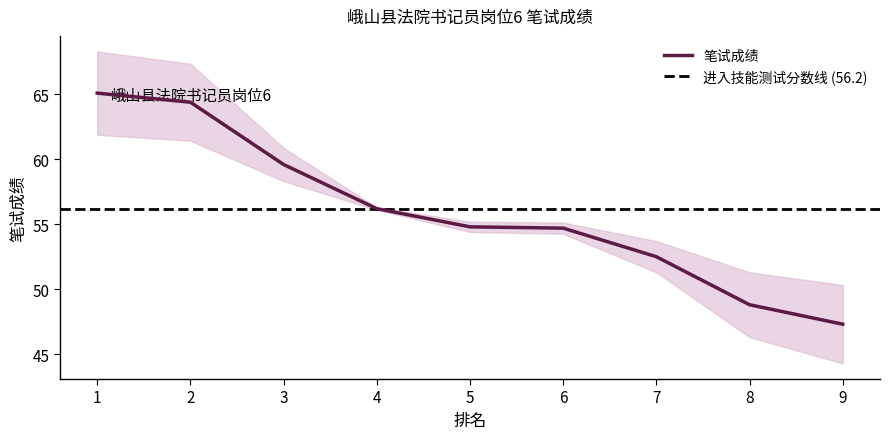

Reading left to right, transcribe all the data shown in this chart.

65.1	64.4	59.6	56.2	54.8	54.7	52.5	48.8	47.3